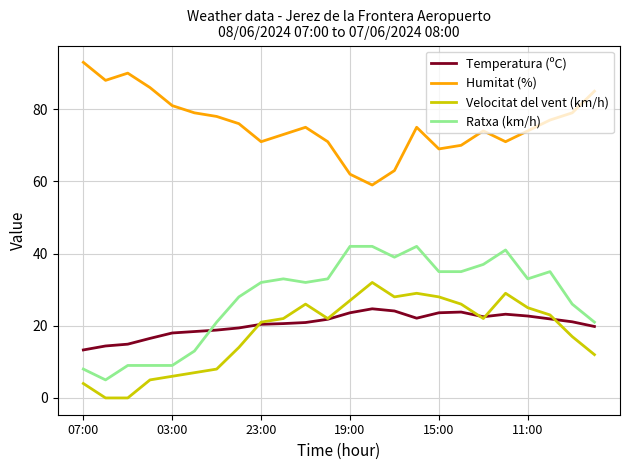

What is the average value of the Humitat (%) series?

75.8